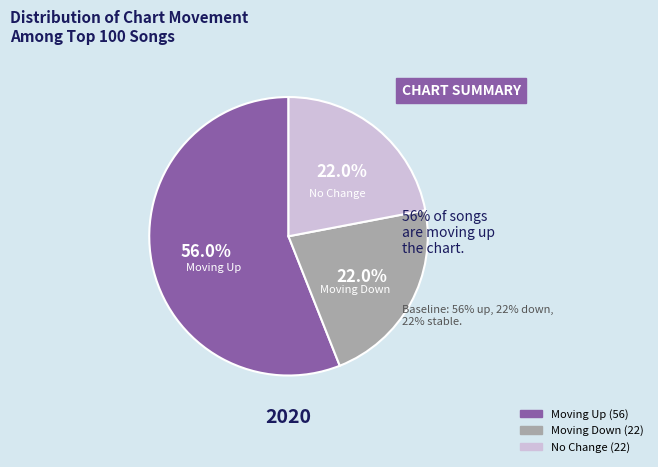

Does any single category account for the majority?

Yes